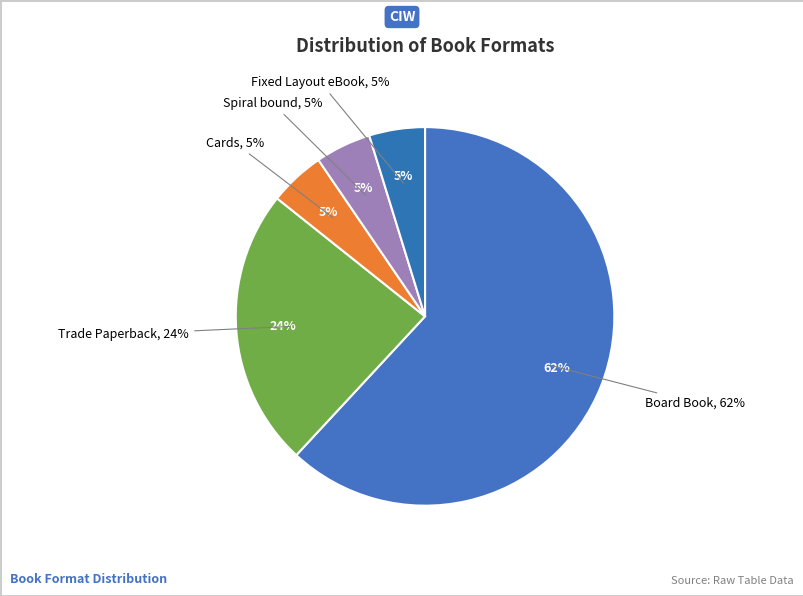

How many segments does this pie chart have?

5